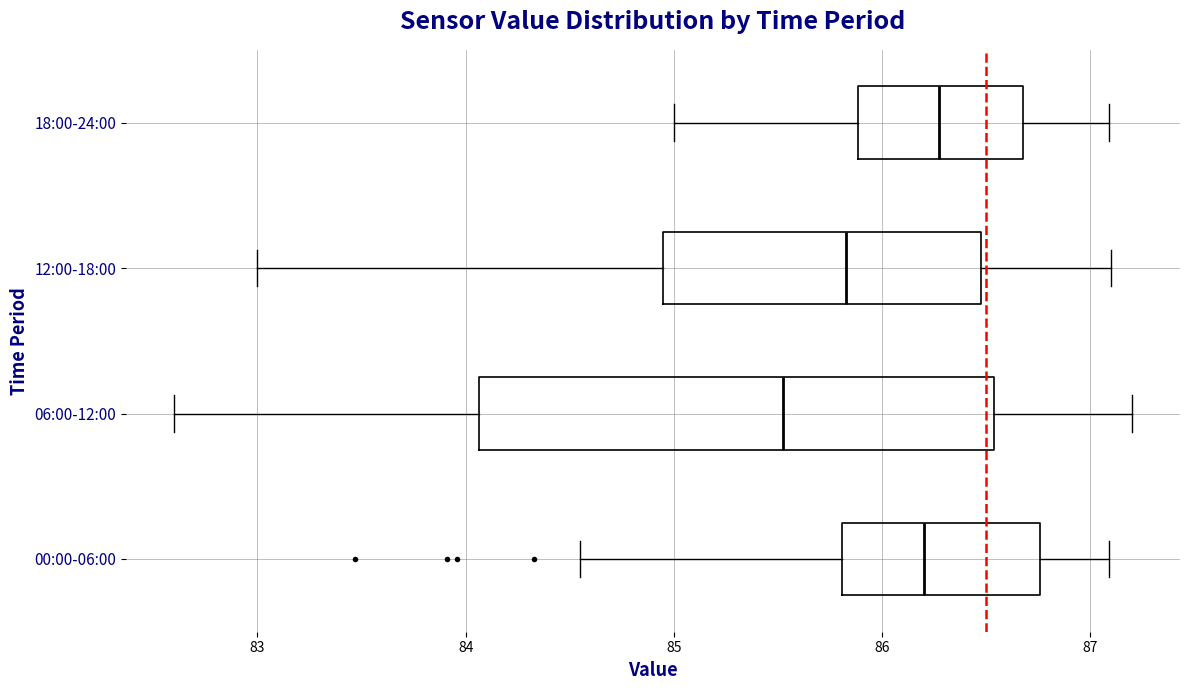

Where does the right whisker of the box for 06:00-12:00 end on the x-axis? The values are not printed on the chart, so give them approximately, as read against the axis.

87.2